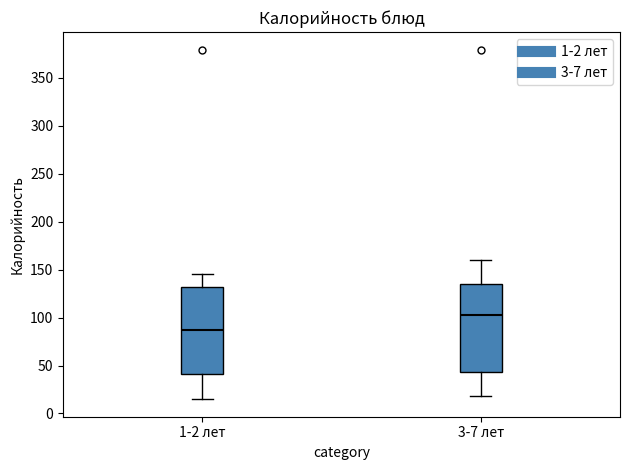

Where does the median line of the box for 1-2 лет sit on the y-axis? The values are not printed on the chart, so give them approximately, as read against the axis.

85